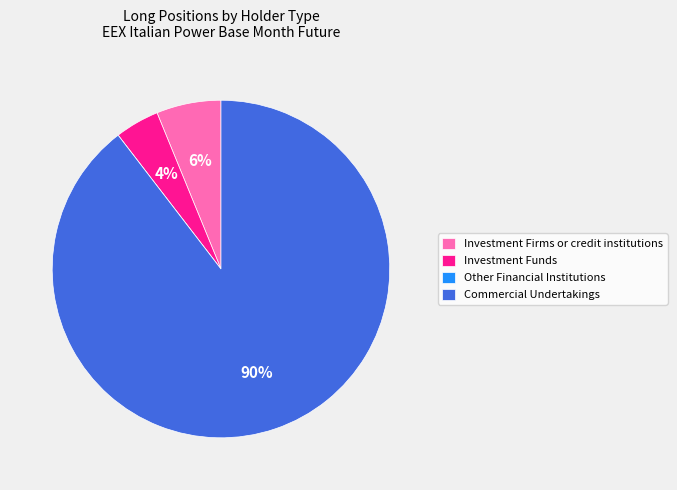

Is there a majority slice in this chart?

Yes